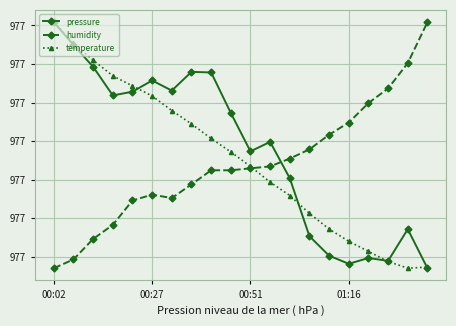

Which series has the largest total across all categories?

pressure